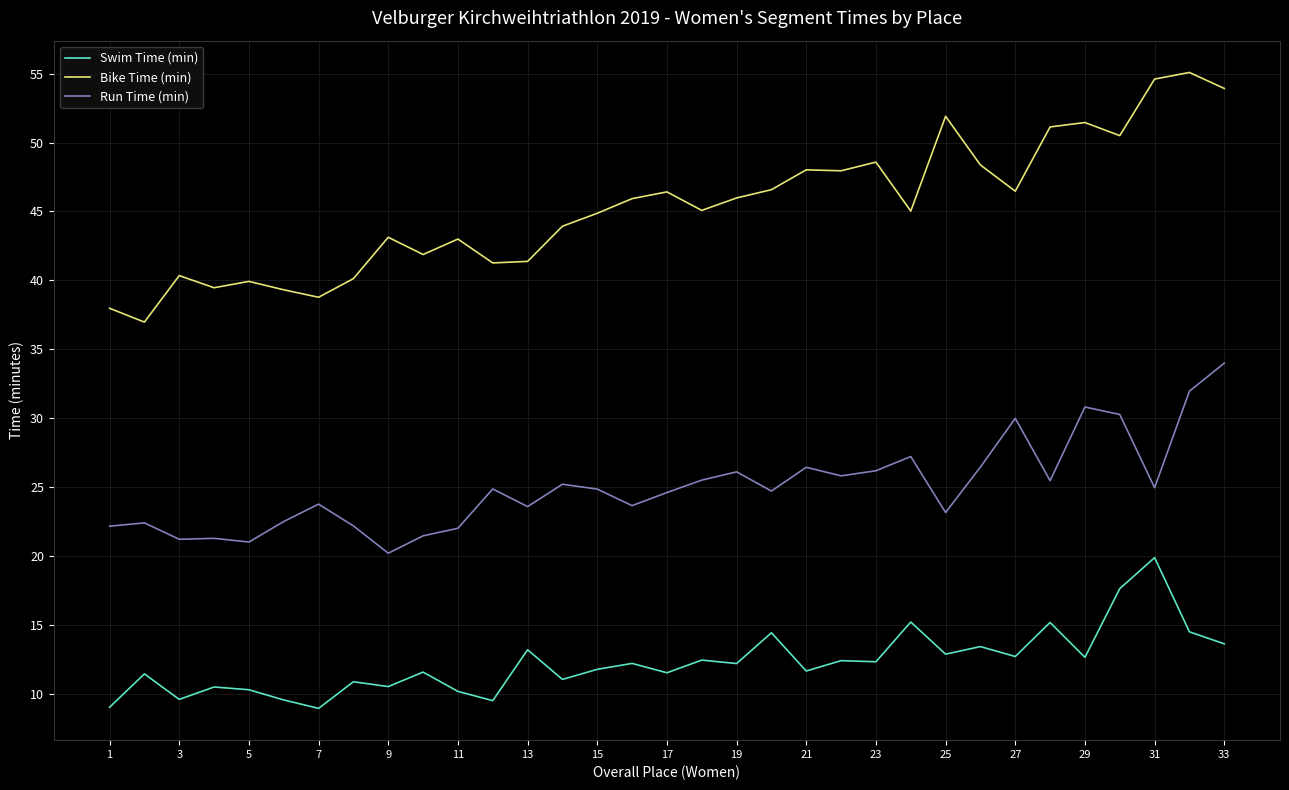

What is the difference between the maximum and minimum values in the Run Time (min) series?

13.8